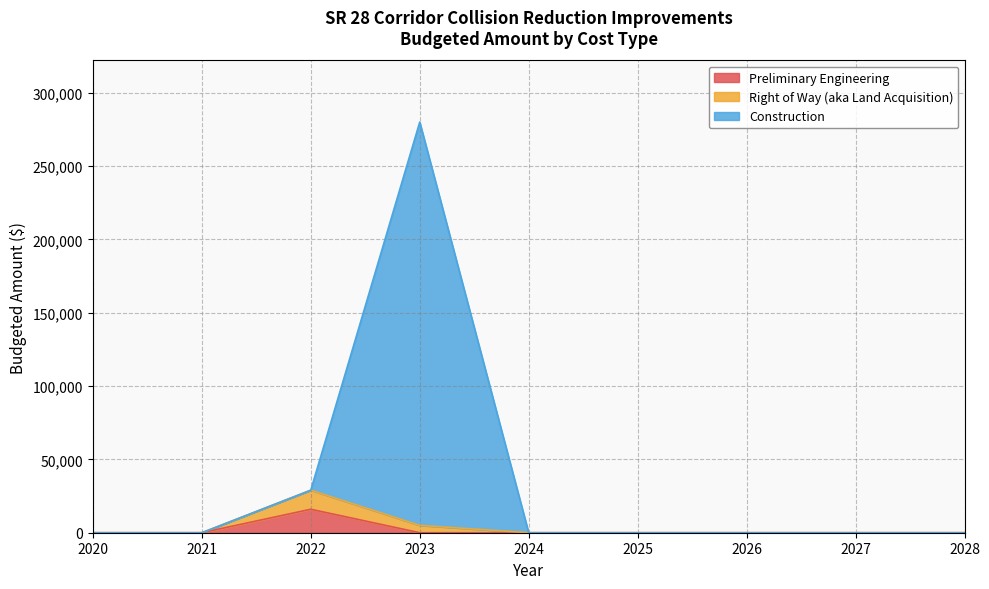

Which category has the lowest value across all series?

2020